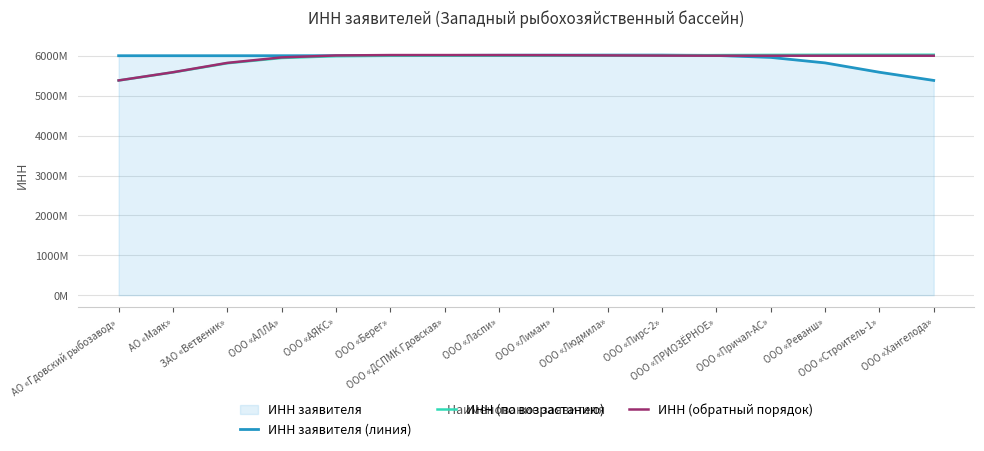

What is the difference between the highest and lowest values at ООО «АЯКС»?

17761749.0